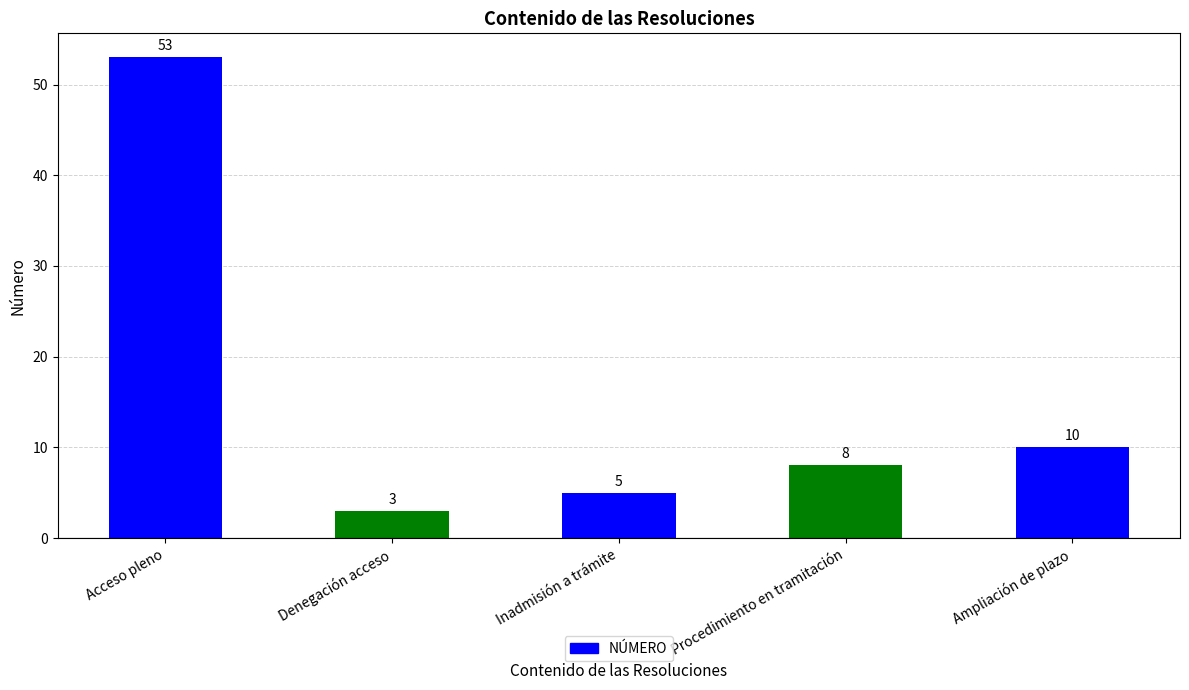

The chart shows a value of 85 at Acceso pleno. True or false?

False